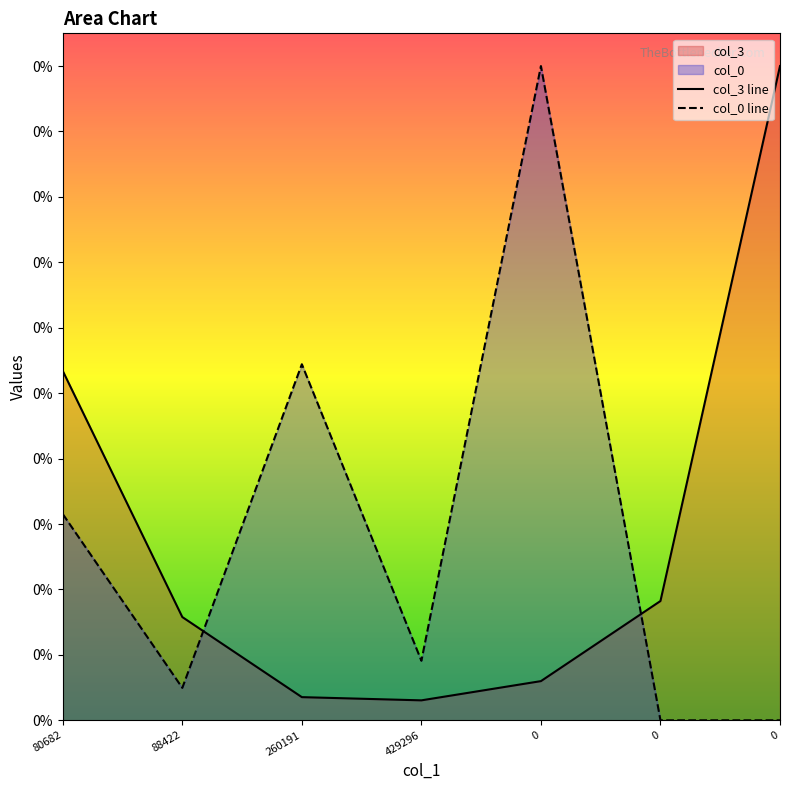

How many data points in col_0 line are above 1158069?

4